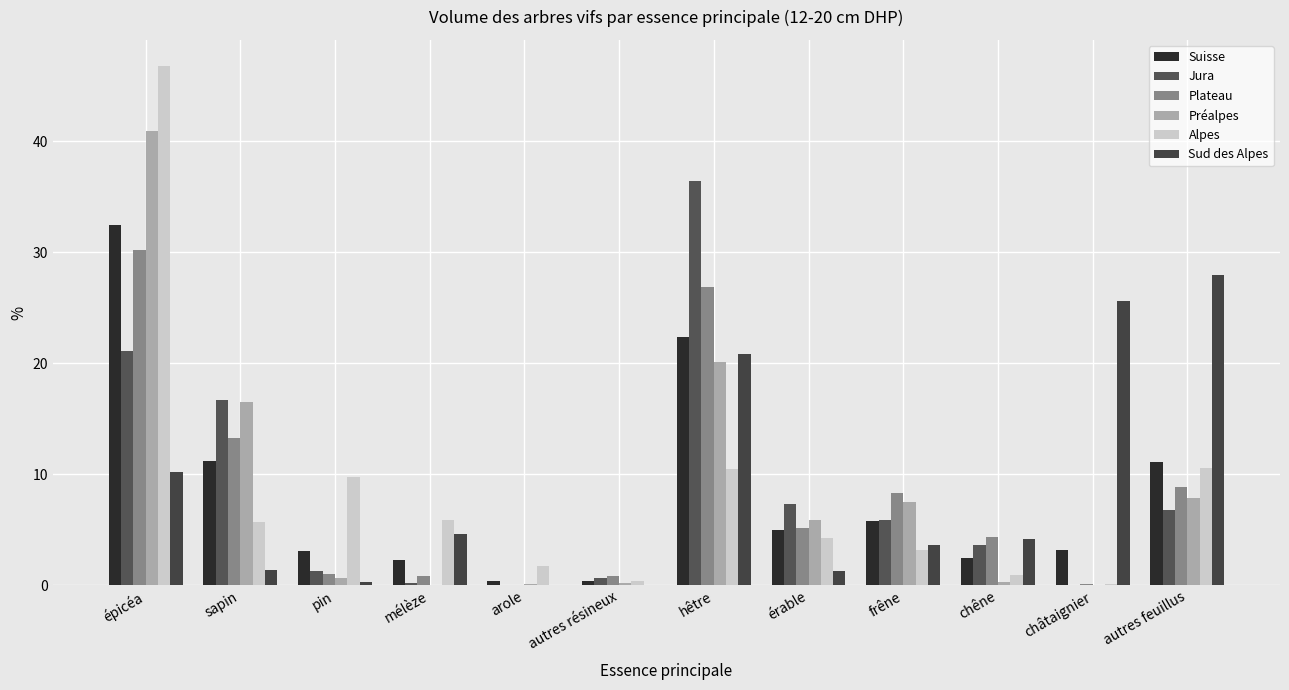

What are all the series names shown in the legend?

Suisse, Jura, Plateau, Préalpes, Alpes, Sud des Alpes